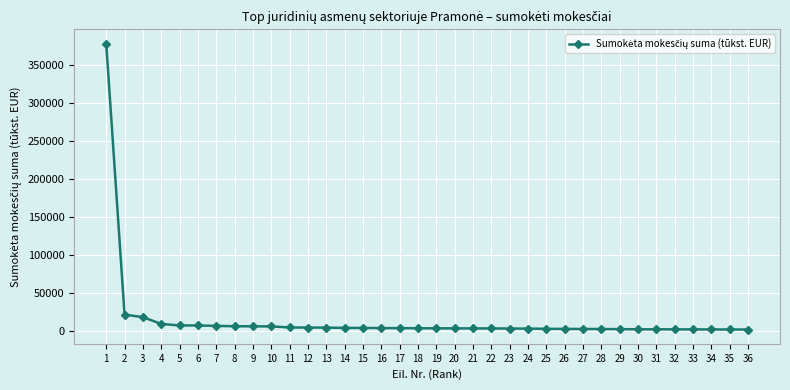

The chart shows a value of 2194 at 32. True or false?

True